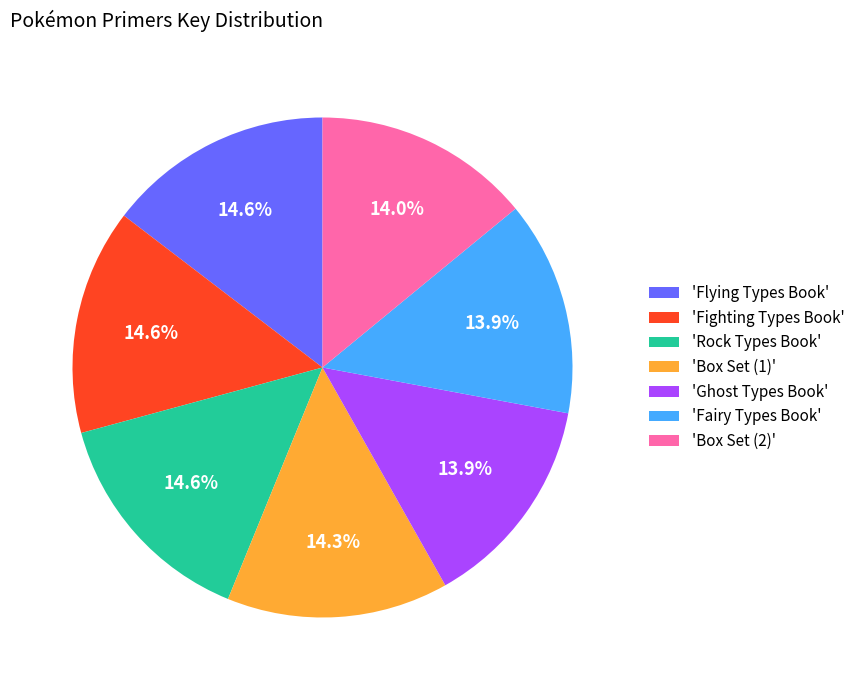

Does 'Rock Types Book' account for over 50% of the chart?

No